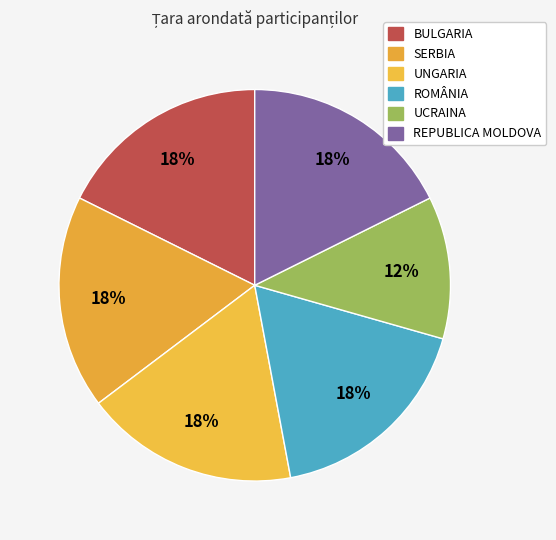

How many segments does this pie chart have?

6